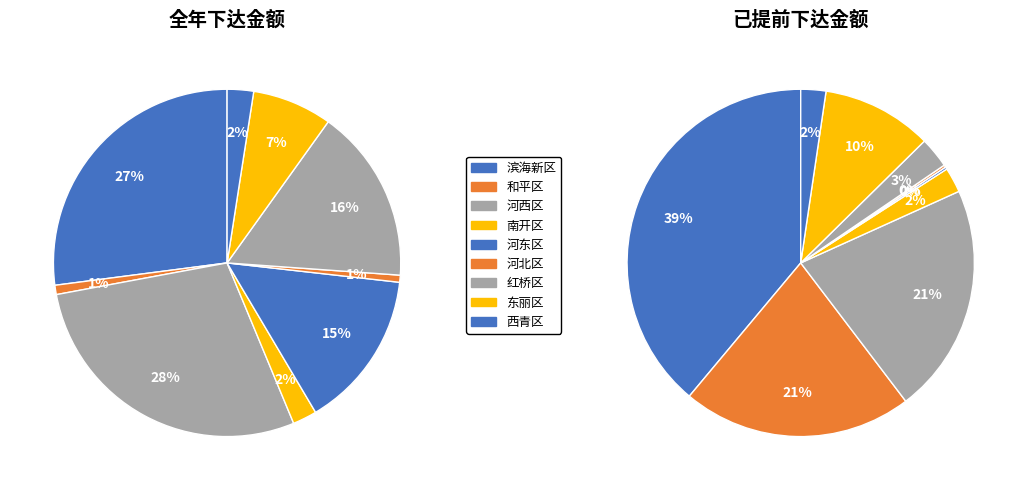

To the nearest percent, what is the difference between the 红桥区 and 东丽区 slice percentages?

9%